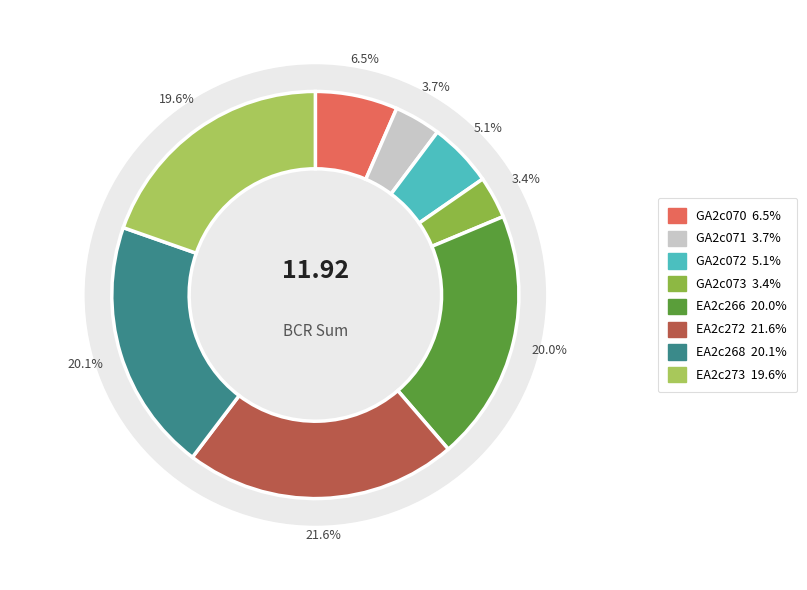

To the nearest percent, what is the average slice percentage?

12%